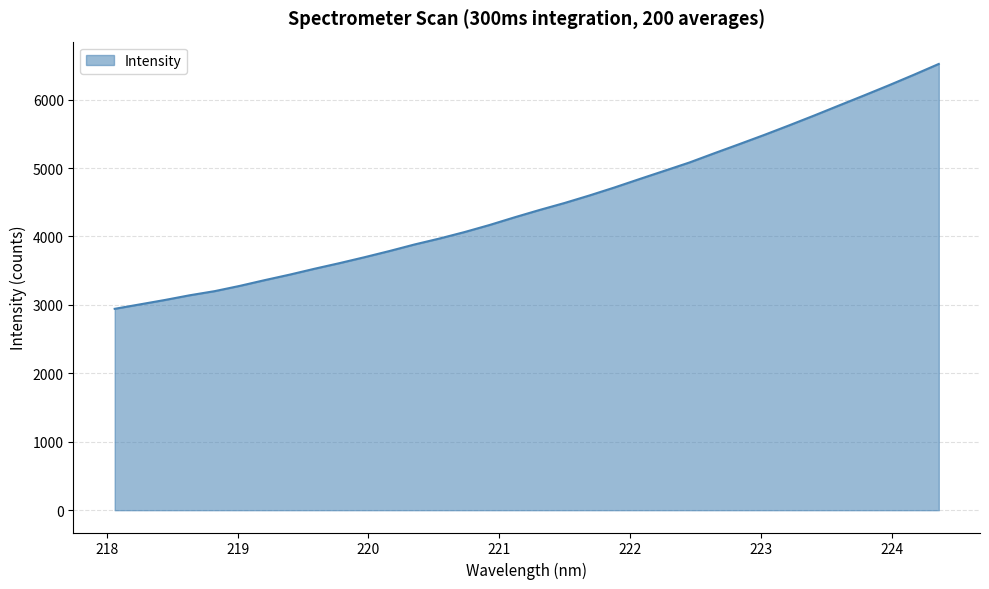

What is the minimum value shown in the chart?

2943.1